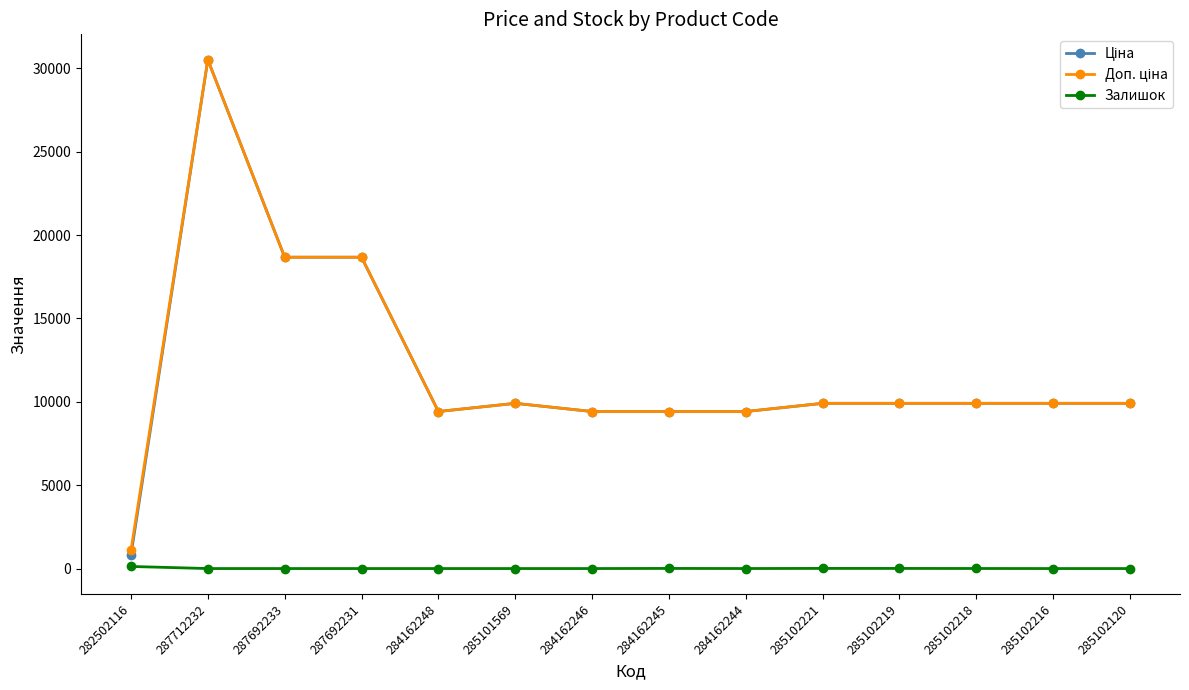

What is the spread (max minus min) of values at 285102120?

9908.5